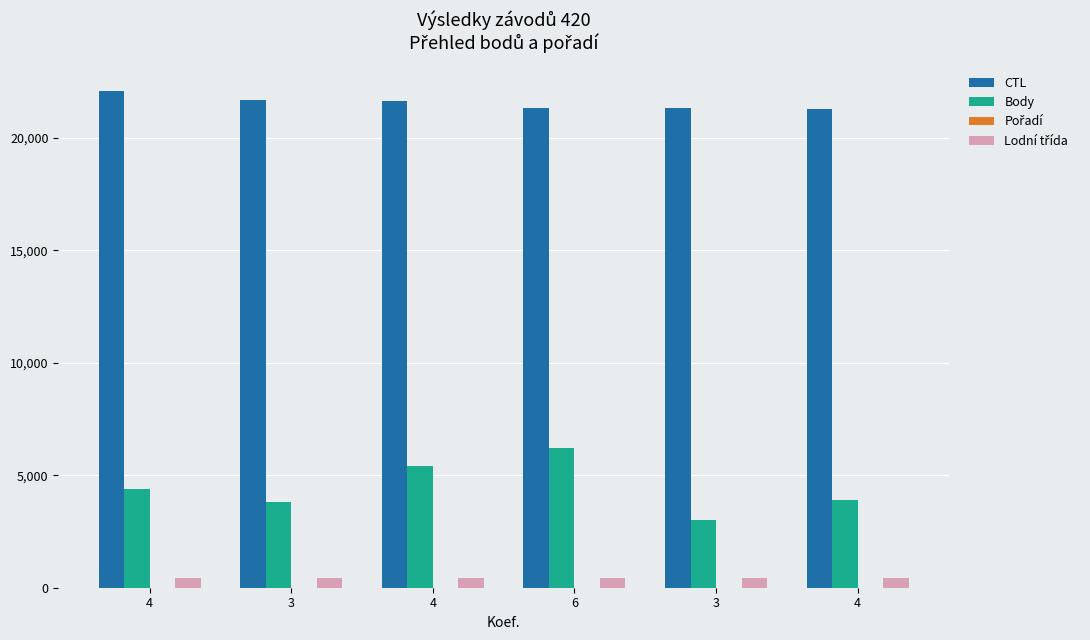

Are the bars horizontal?

No